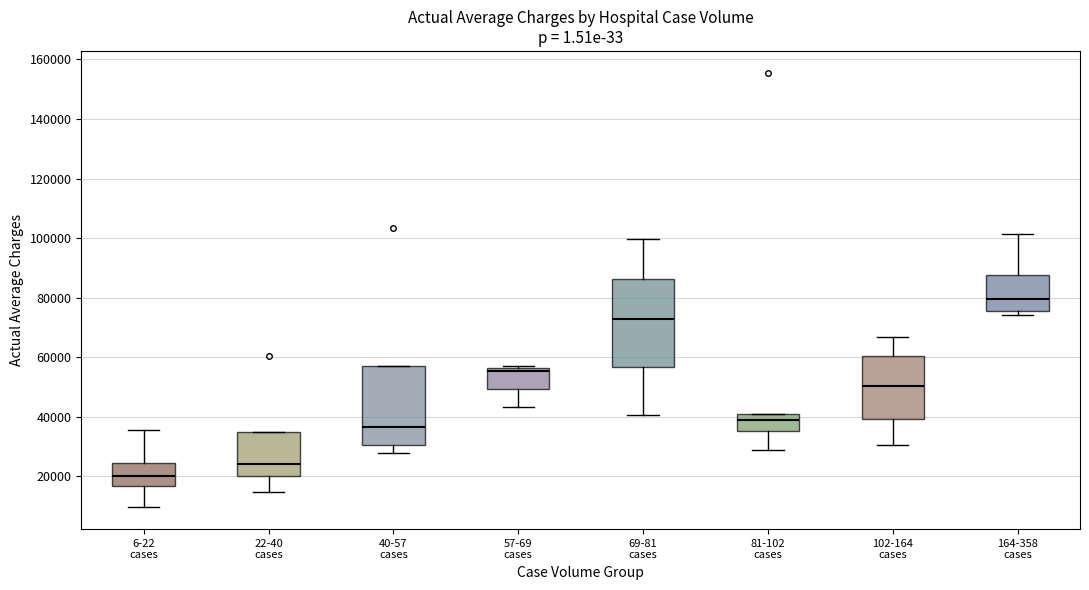

Where does the median line of the box for 40-57 cases sit on the y-axis? The values are not printed on the chart, so give them approximately, as read against the axis.

36000